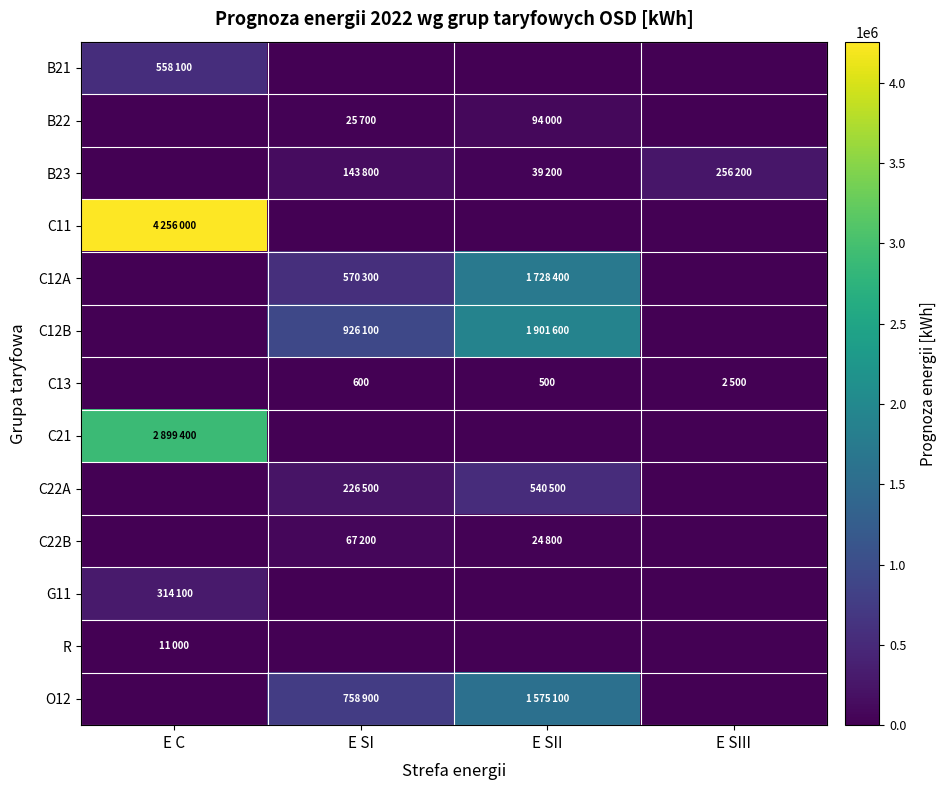

How many data points in C22B are less than 24800?

2